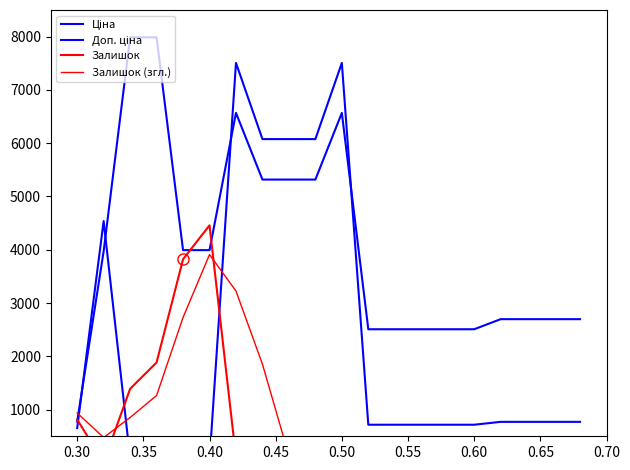

What is the highest value of the Ціна series?

7507.2